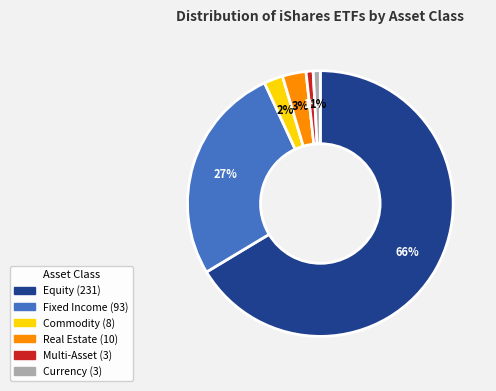

How many slices are in this pie chart?

6